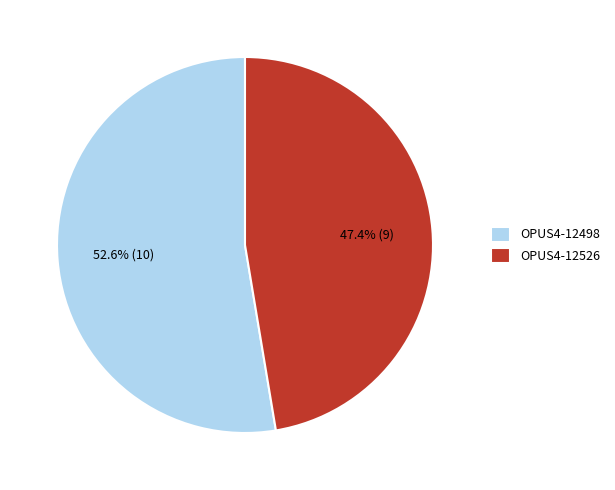

To the nearest percent, what is the combined percentage of OPUS4-12498 and OPUS4-12526?

100%